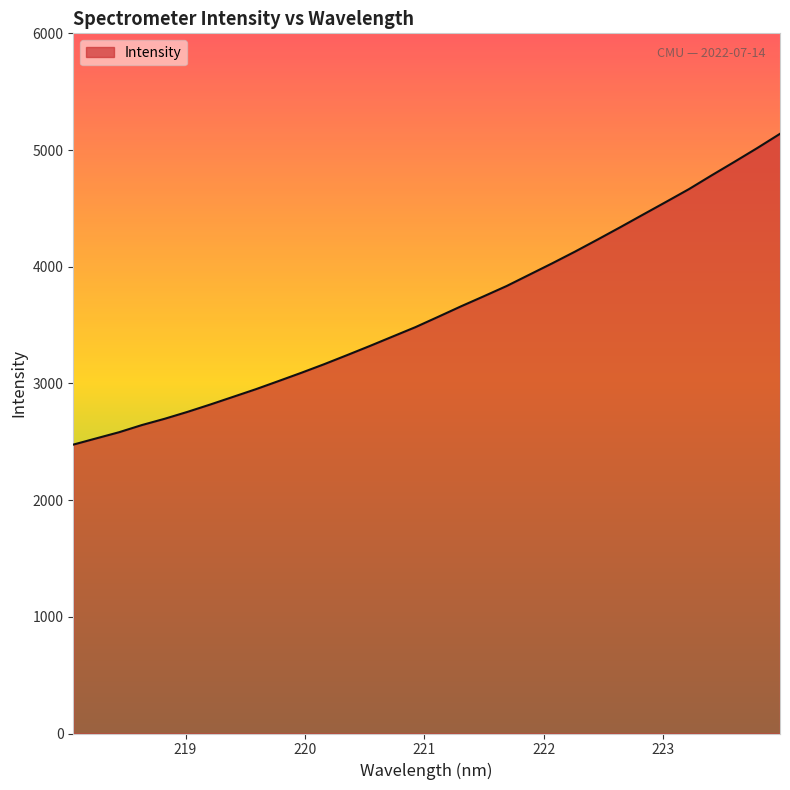

What is the difference between the second highest and second lowest values?

2488.1